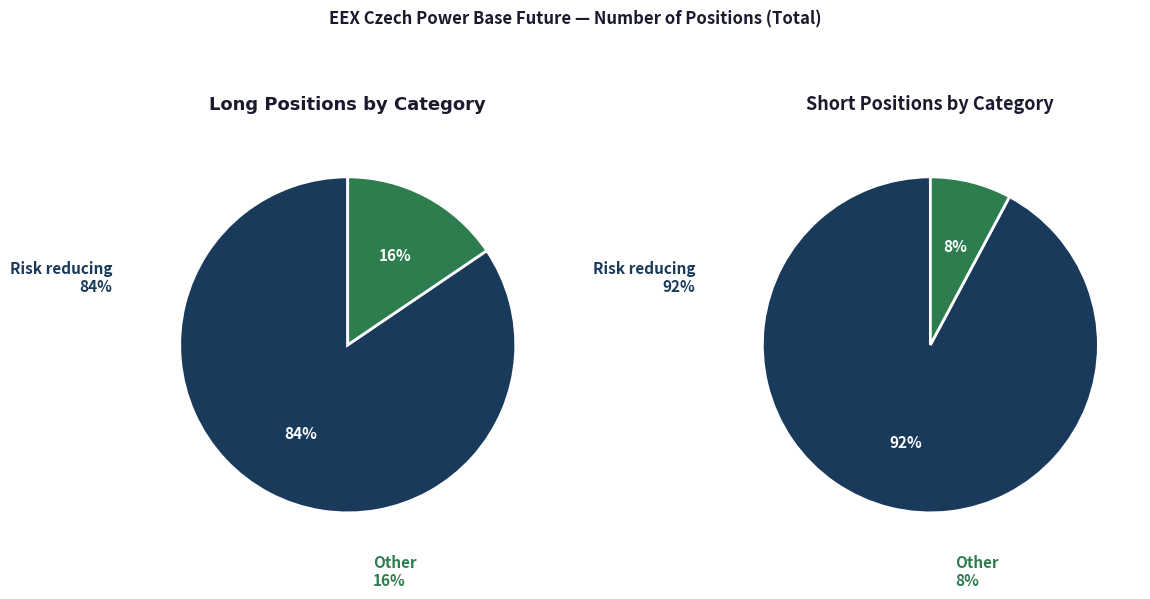

Between 2 and 0, which is larger?

2